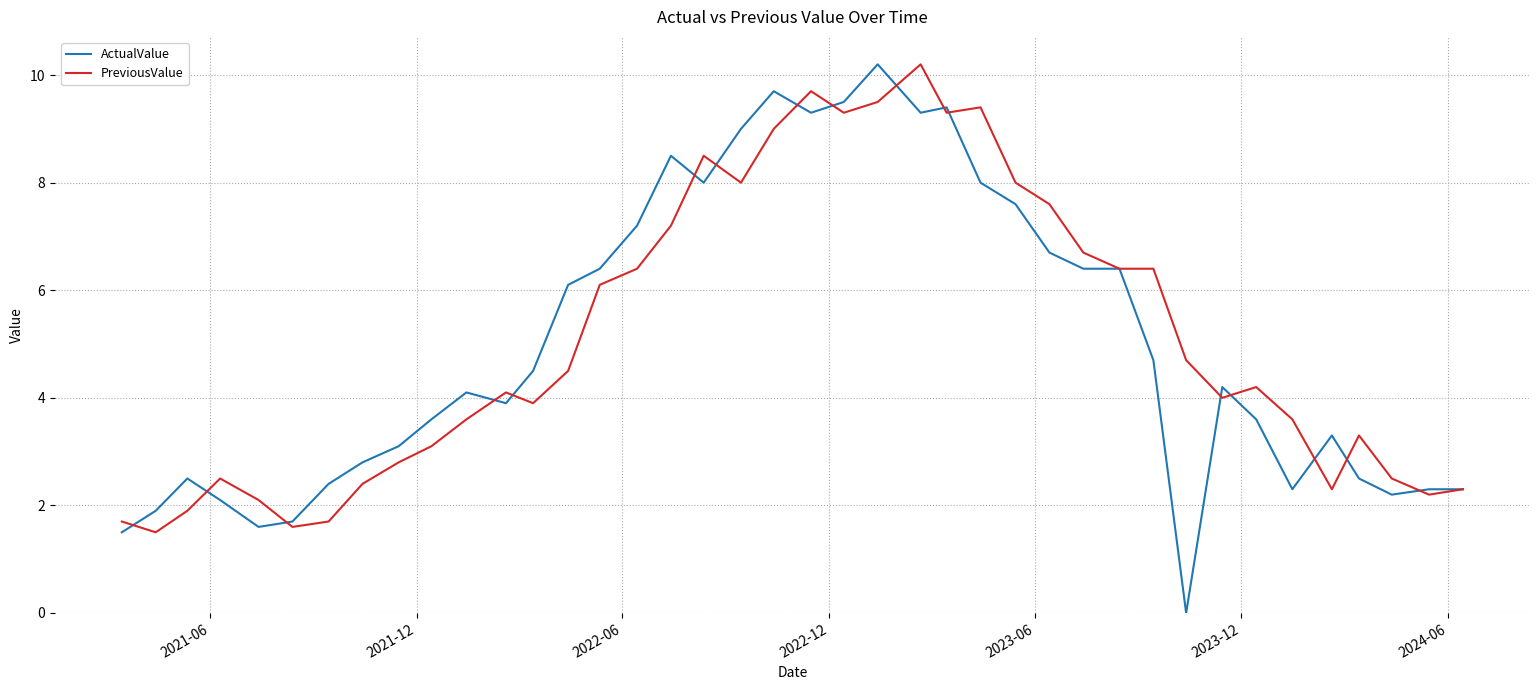

What is the highest value of the PreviousValue series?

10.2